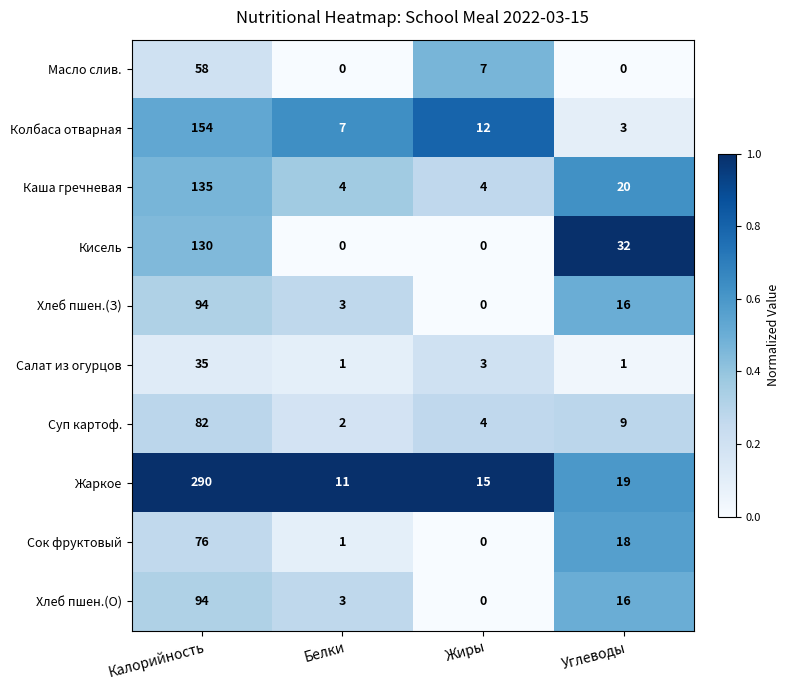

What is the sum of the Хлеб пшен.(З) values at Белки and Жиры?

3